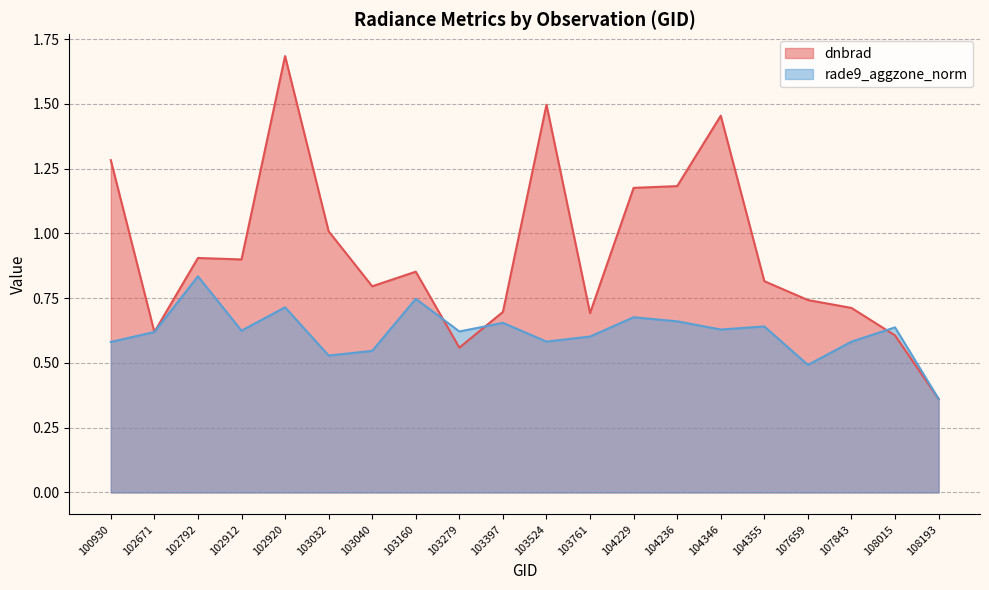

True or false: rade9_aggzone_norm has more than 0 interior local peaks.

True